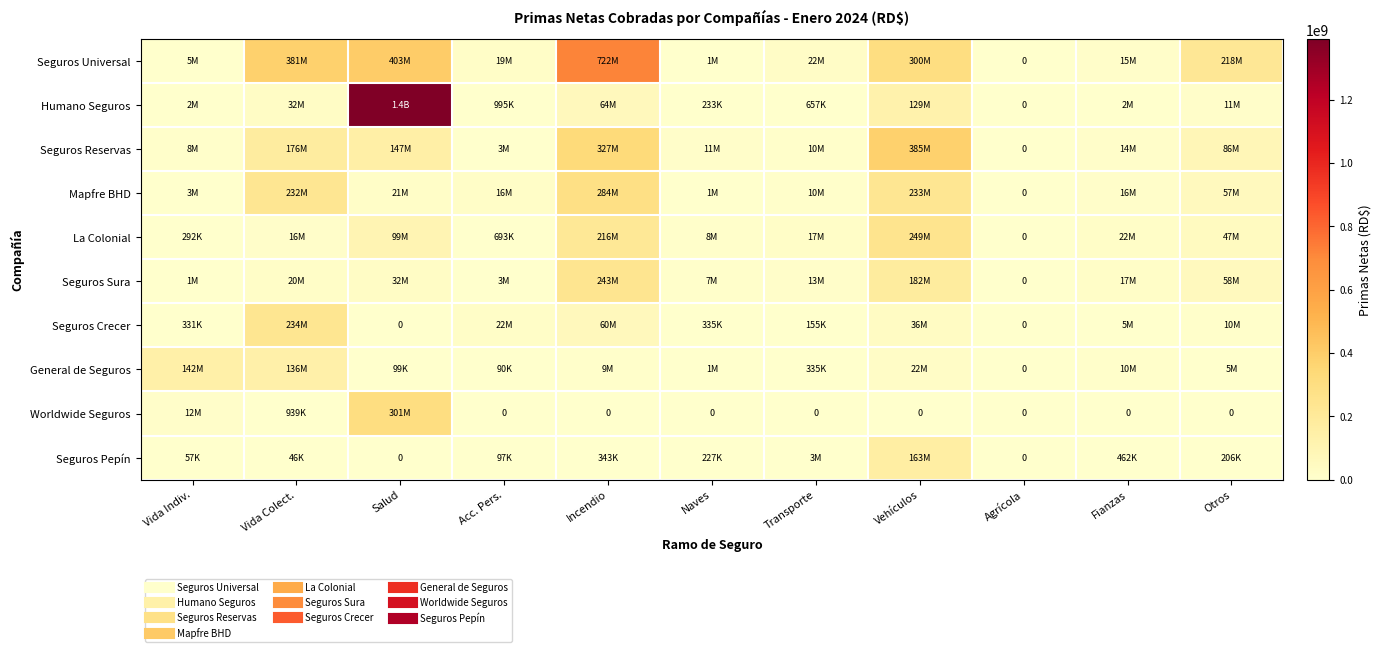

What is the average value of the General de Seguros series?

29742702.0